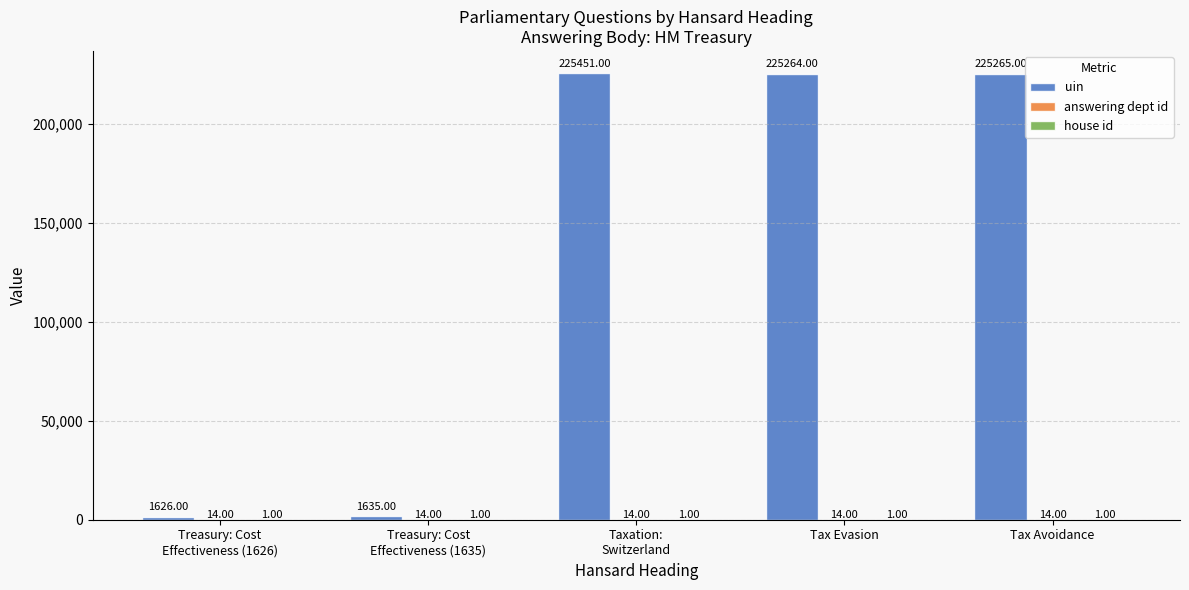

How many categories are shown in the chart?

5